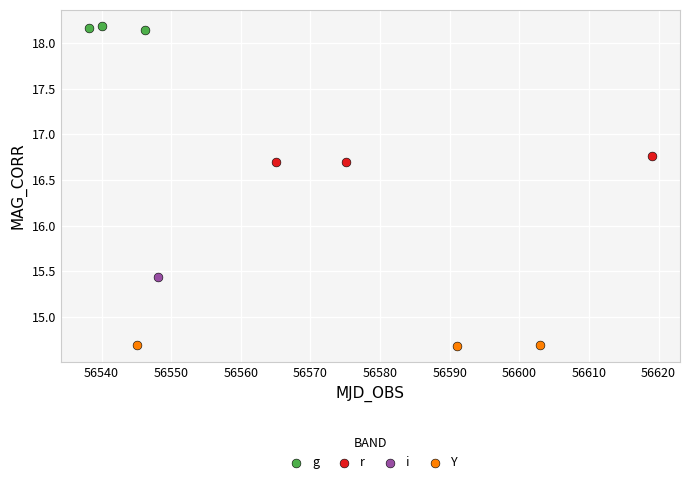

What are all the series names shown in the legend?

g, r, i, Y